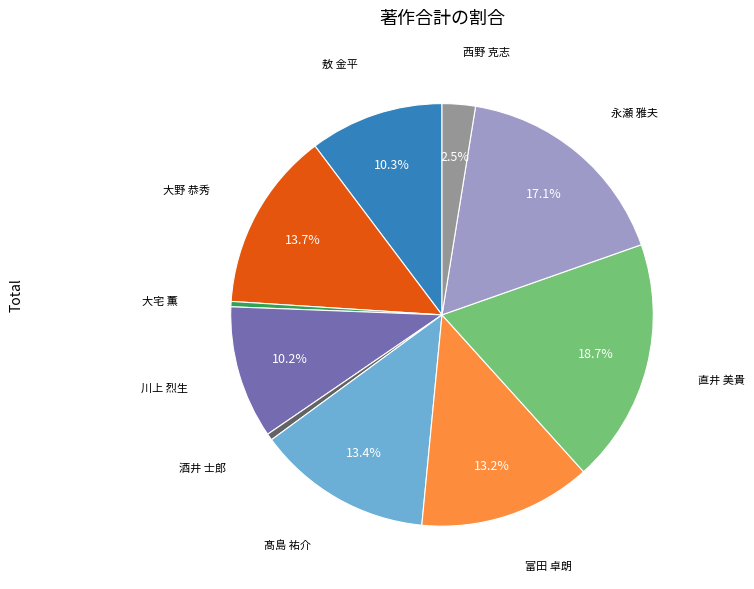

Does any single category account for the majority?

No